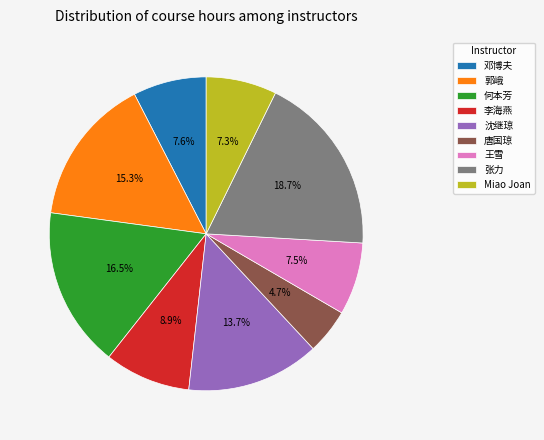

To the nearest percent, what is the combined percentage of 张力 and Miao Joan?

26%